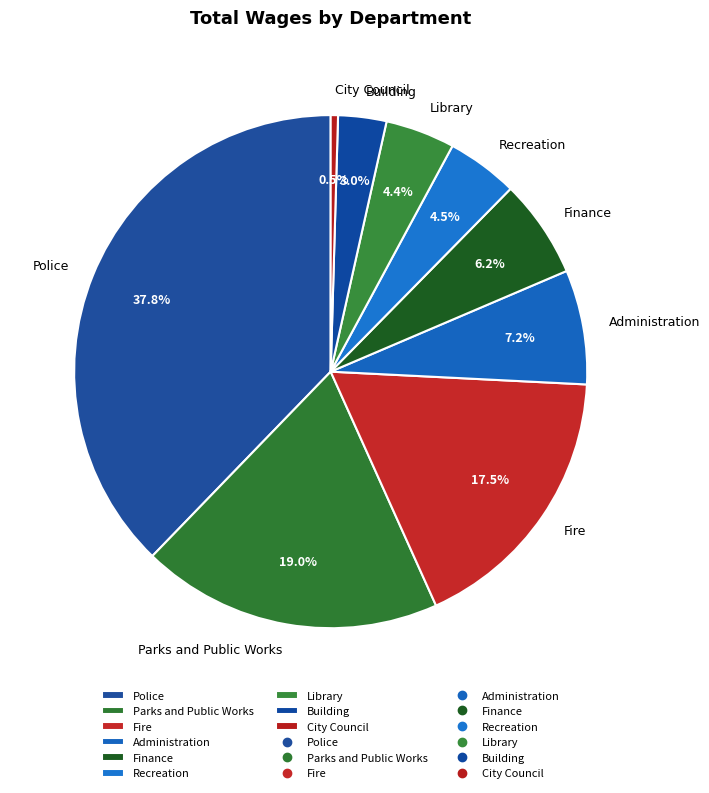

How much of the chart is everything except Police?

62.2%